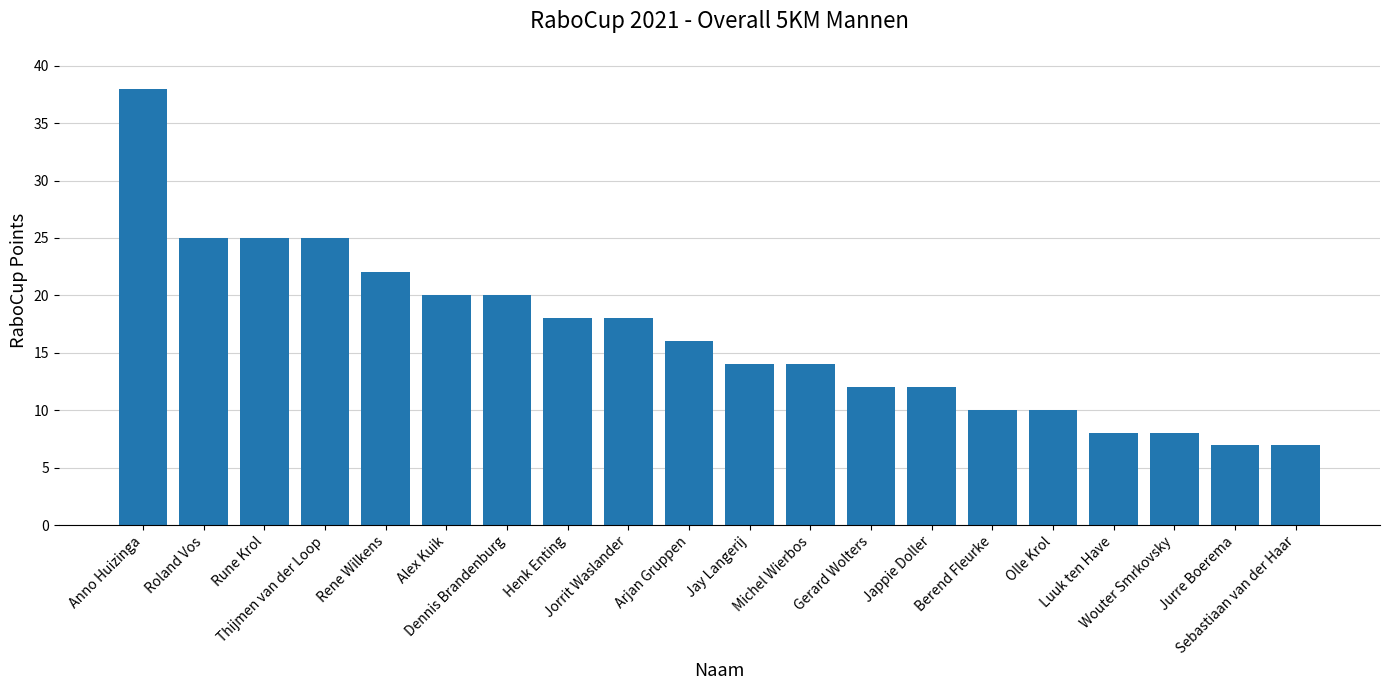

What is the change in value from Anno Huizinga to Jorrit Waslander?

-20